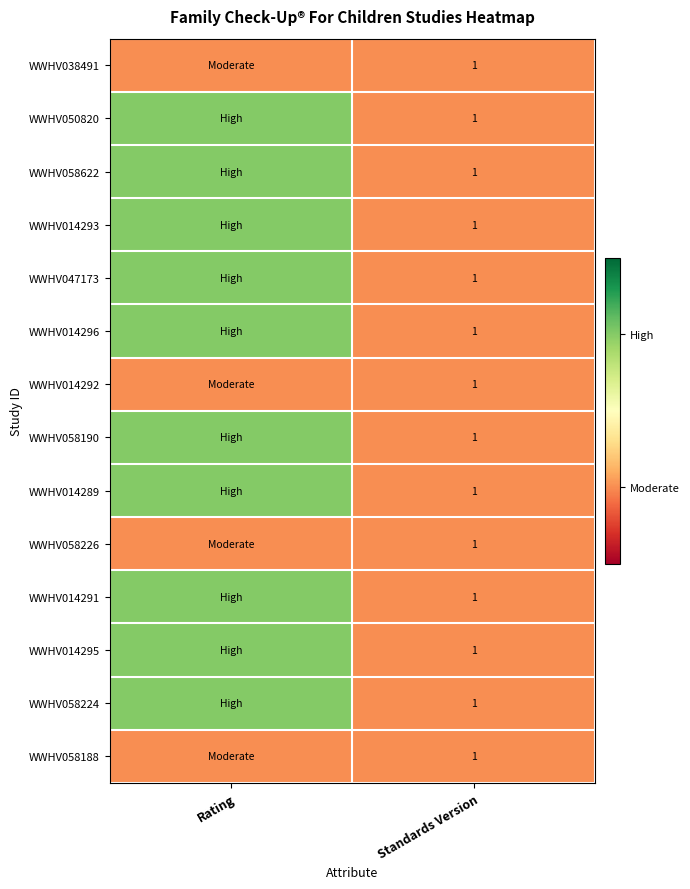

Is it true that WWHV047173 equals 2 at Standards Version?

False